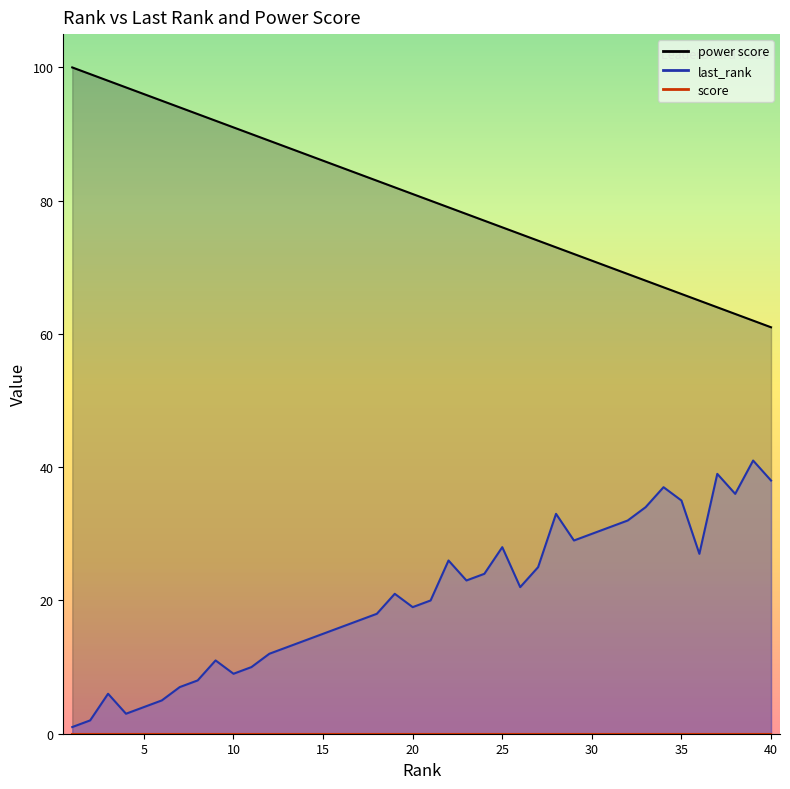

What is the difference between the last_rank values at 33 and 16?

18